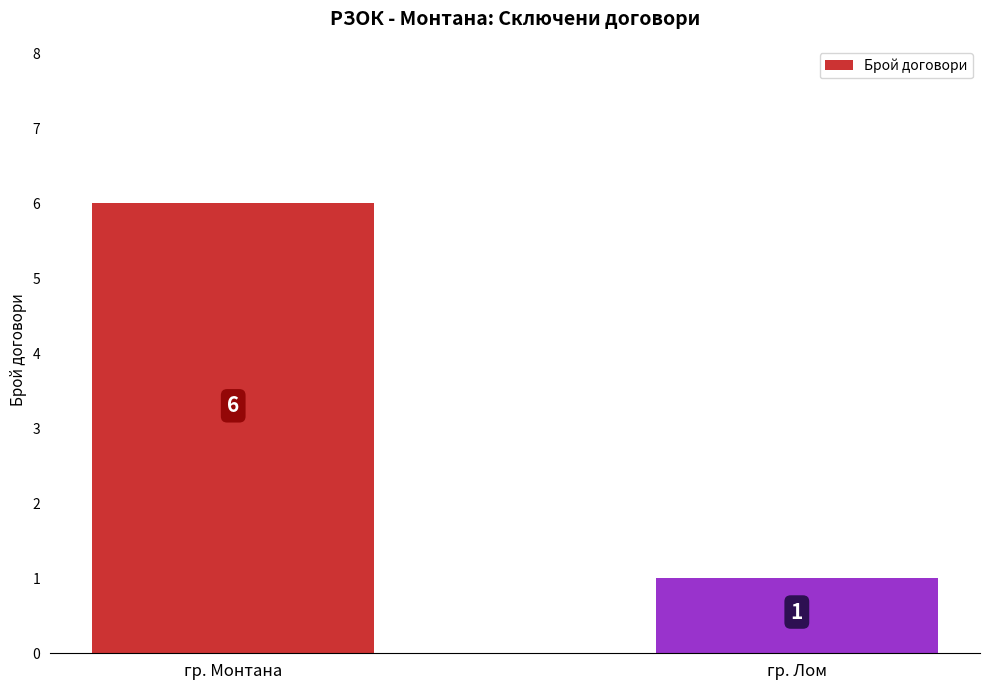

Does the chart contain any negative values?

No